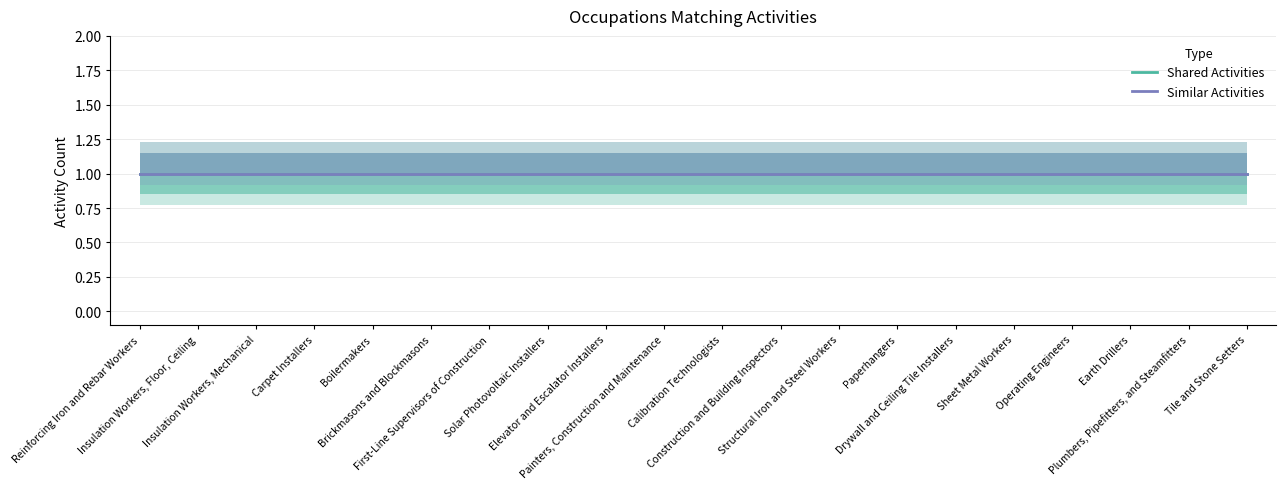

Is this an area chart (filled region under the line)?

No